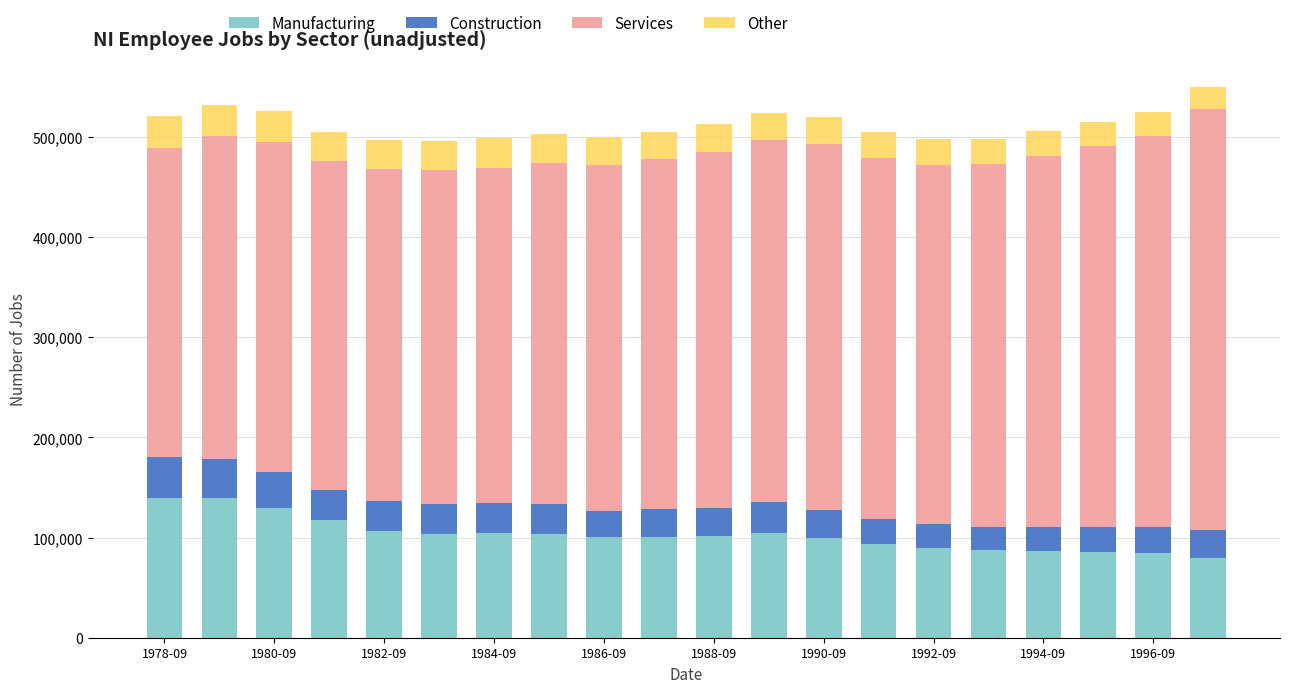

What is the average value of the Manufacturing series?

103103